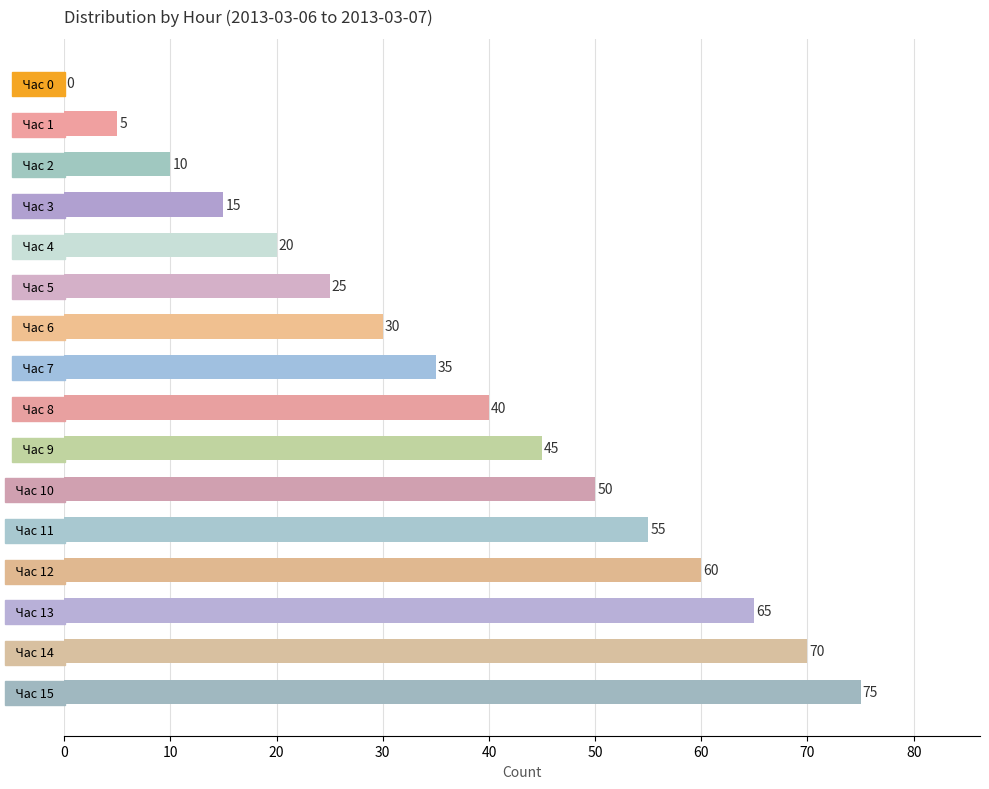

Reading bottom to top, what are all the values shown in this chart?

  Час 15  =75	  Час 14  =70	  Час 13  =65	  Час 12  =60	  Час 11  =55	  Час 10  =50	  Час 9  =45	  Час 8  =40	  Час 7  =35	  Час 6  =30	  Час 5  =25	  Час 4  =20	  Час 3  =15	  Час 2  =10	  Час 1  =5	  Час 0  =0